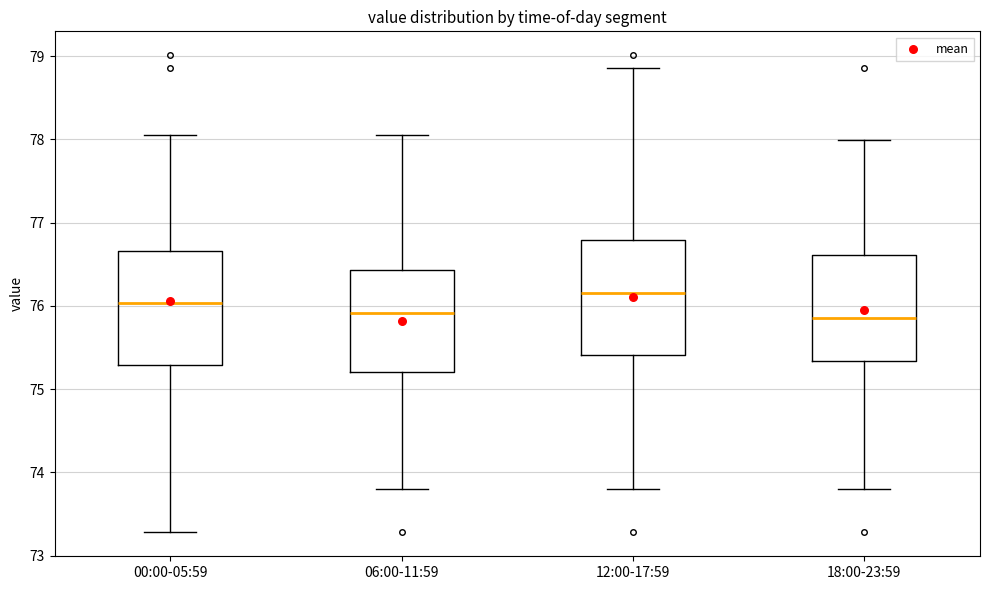

Reading left to right, read every box against the y-axis: the position of its median line, the range the box covers, and the ends of its whiskers. The values are not printed on the chart, so give them approximately, as read against the axis.

00:00-05:59: median 76.0, box 75.3 to 76.7, whiskers 73.3 to 78.1
06:00-11:59: median 75.9, box 75.2 to 76.4, whiskers 73.8 to 78.1
12:00-17:59: median 76.2, box 75.4 to 76.8, whiskers 73.8 to 78.9
18:00-23:59: median 75.9, box 75.3 to 76.6, whiskers 73.8 to 78.0